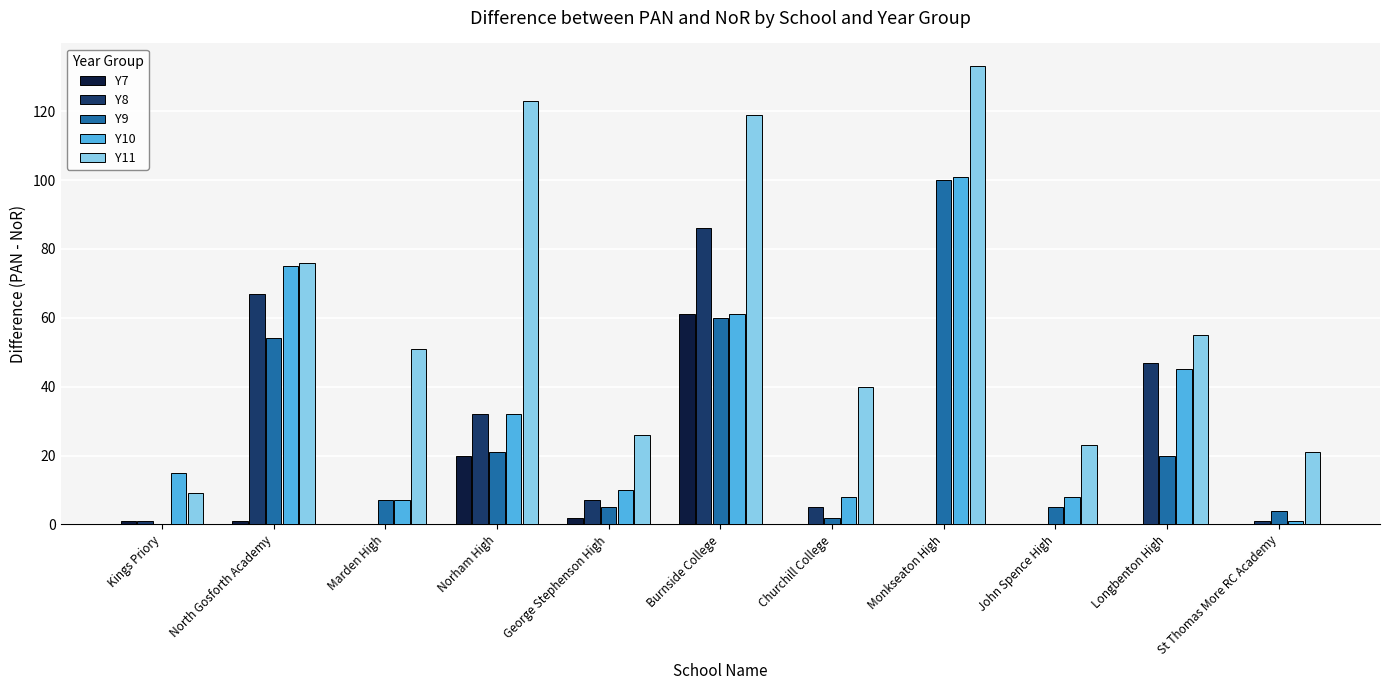

What is the sum of all Y10 values?

363